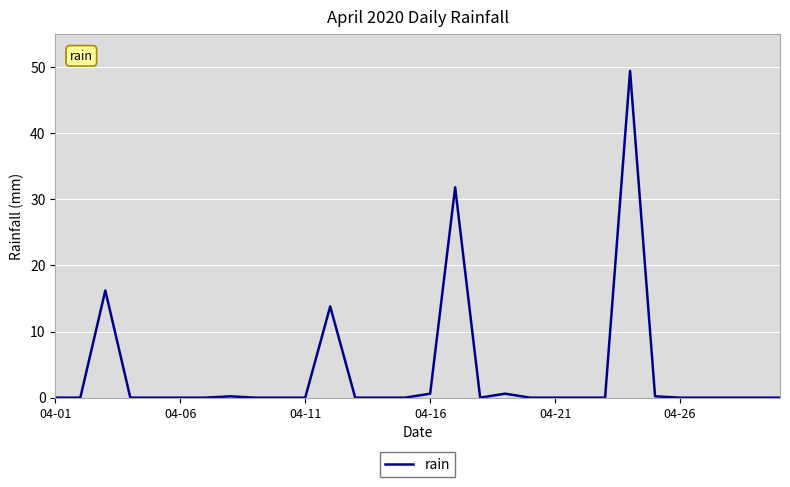

What is the greatest value displayed?

49.4